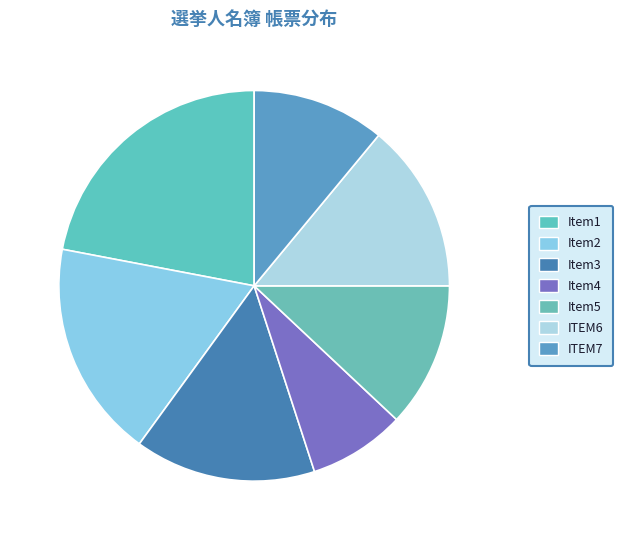

Count the number of slices in the pie.

7